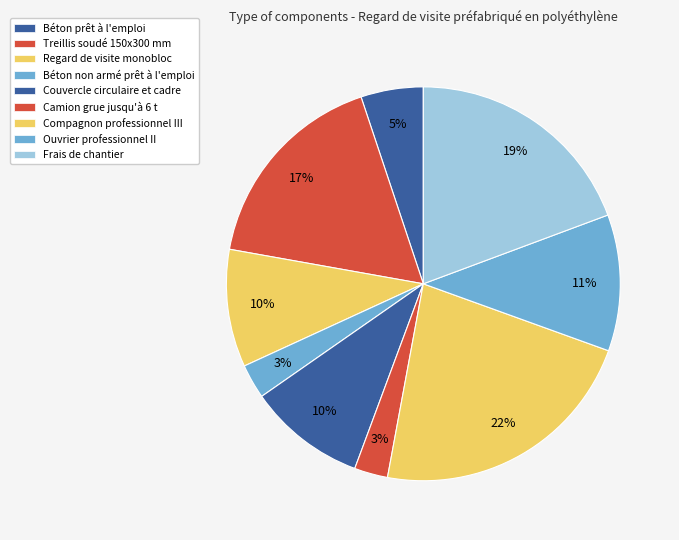

How much of the chart is everything except Frais de chantier?

80.7%